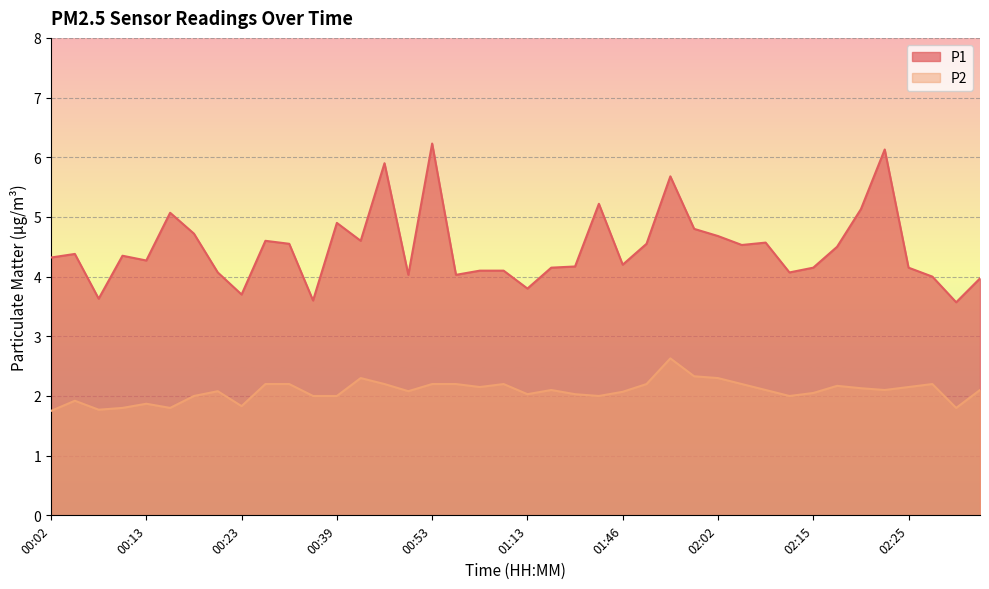

What is the sum of all P1 values?

179.2